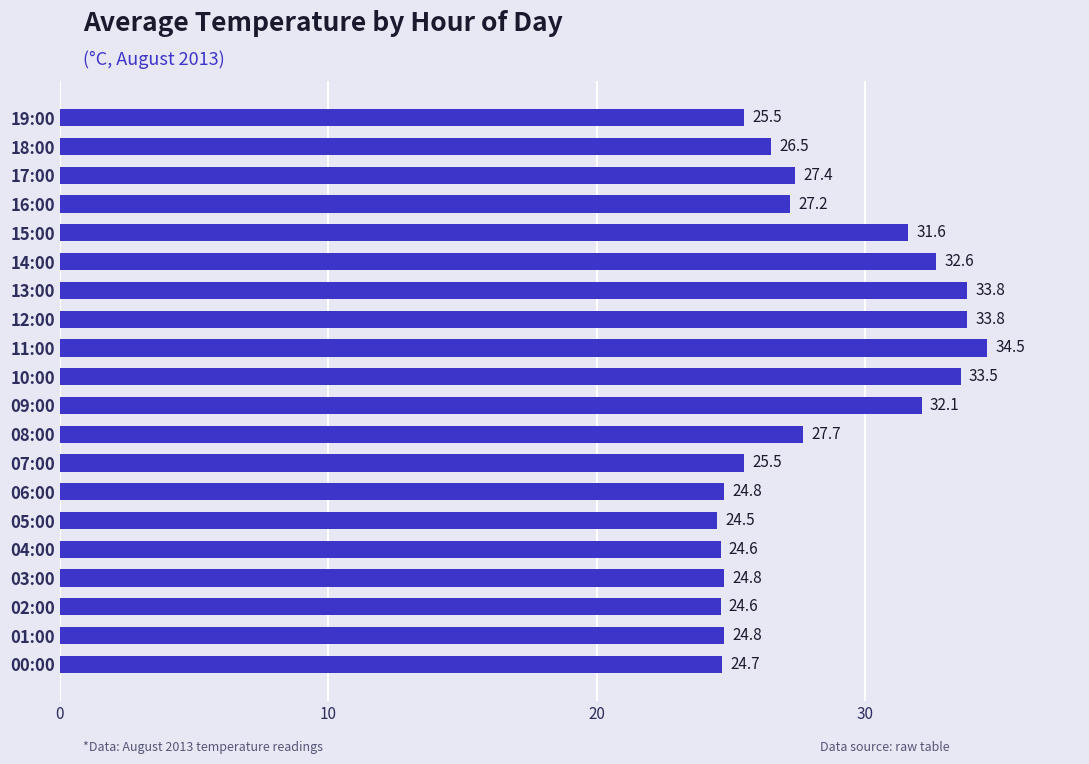

Which category has the highest value across all series?

11:00